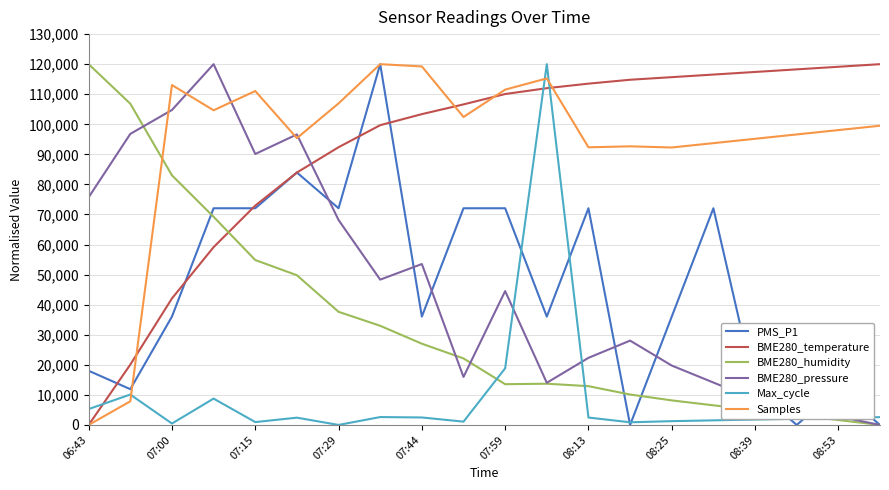

Which series ends up on top after the final intersection of BME280_pressure and Samples?

Samples